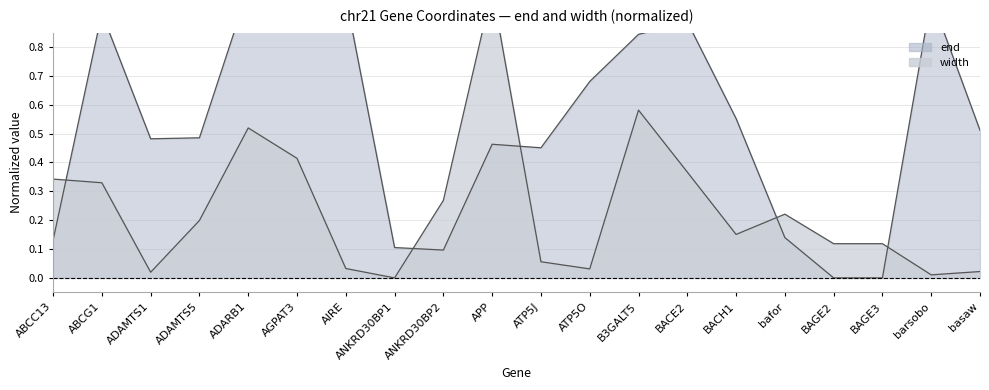

What is the value of the start point at the 4th from the left?

0.5